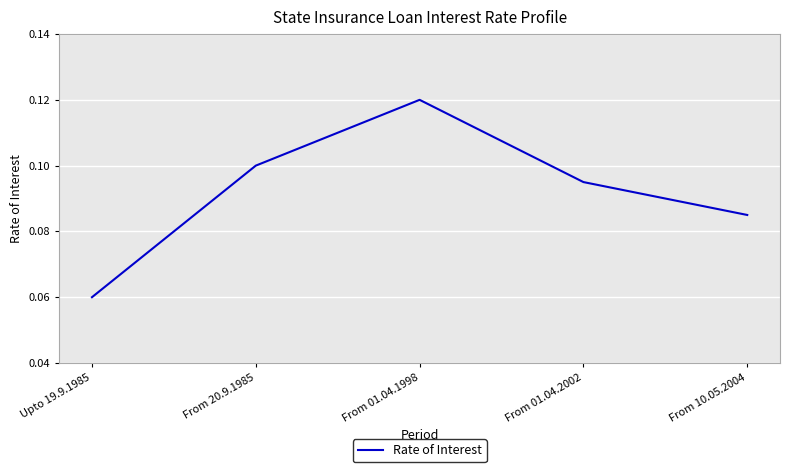

Between From 10.05.2004 and From 01.04.2002, which is larger?

From 01.04.2002